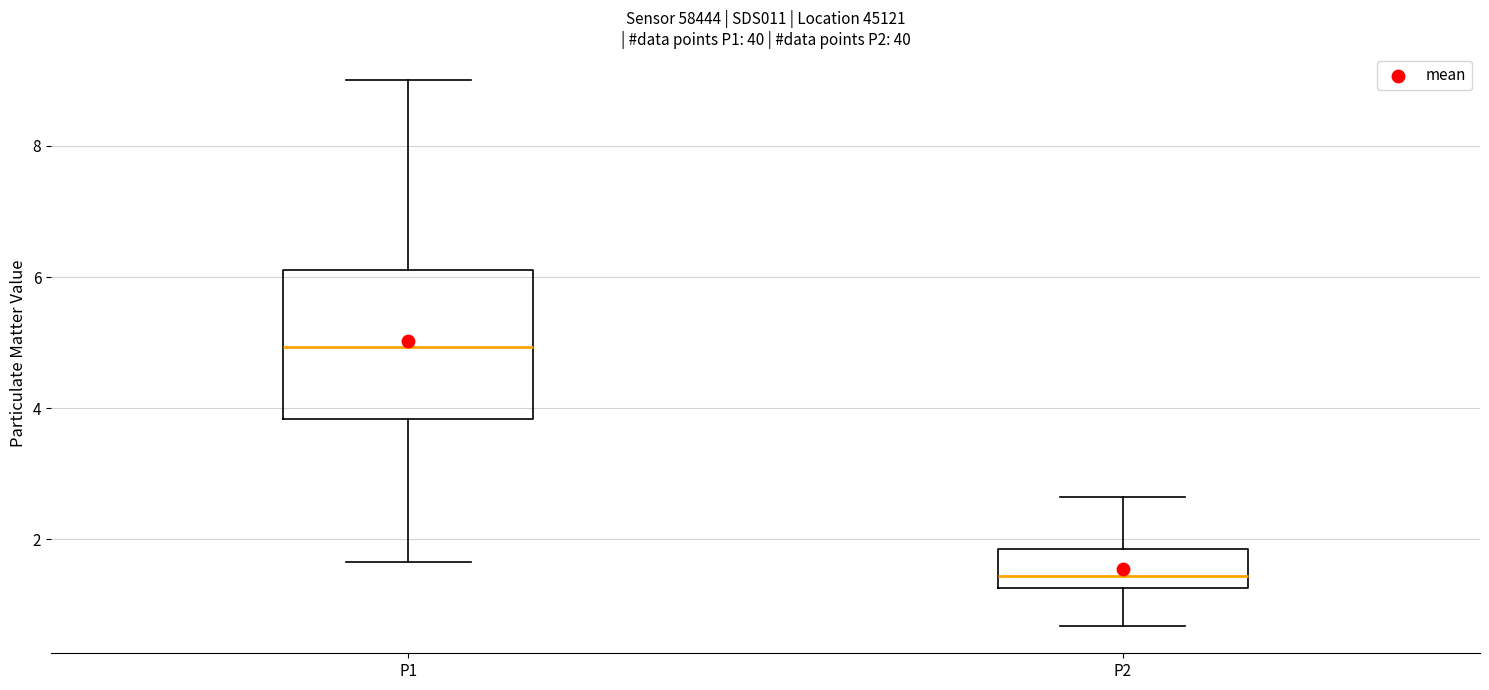

Comparing the boxes themselves (not the whiskers), which one is the tallest?

P1